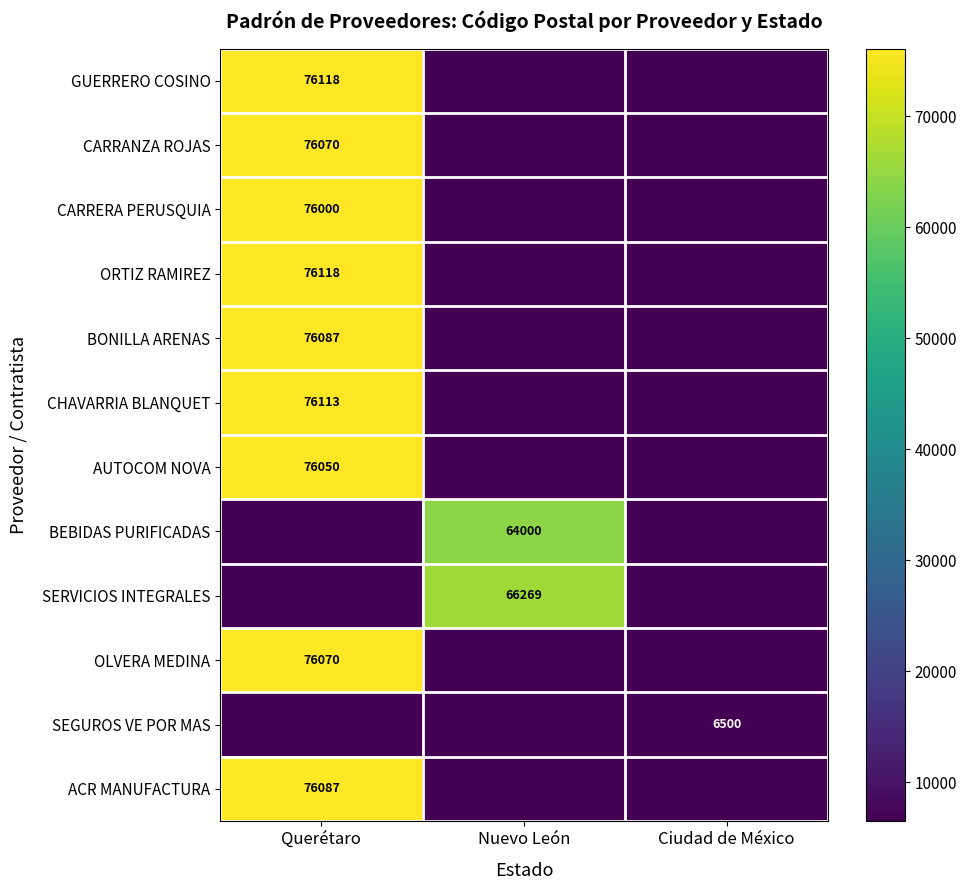

Is it true that ORTIZ RAMIREZ equals 76118 at Querétaro?

True